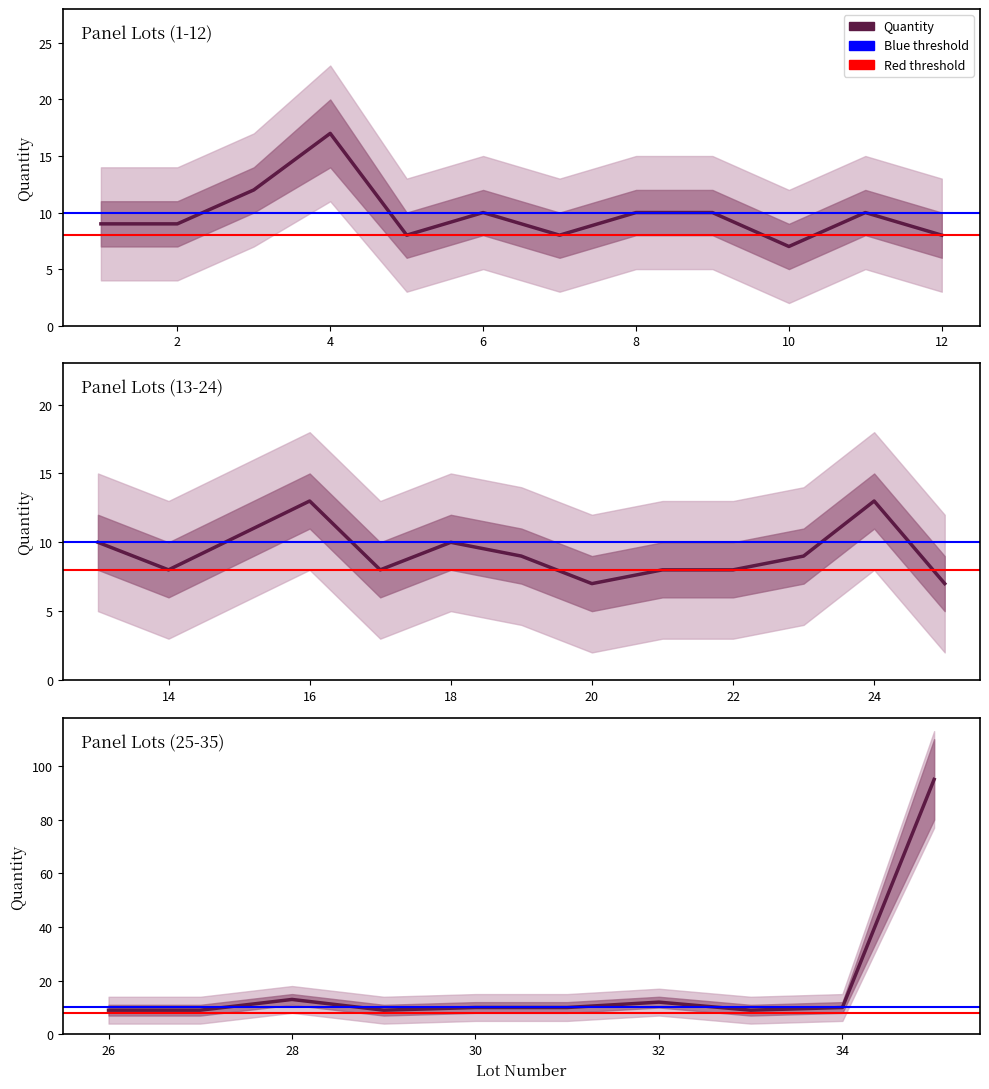

True or false: Quantity_upper and Quantity_lower cross at least once.

False